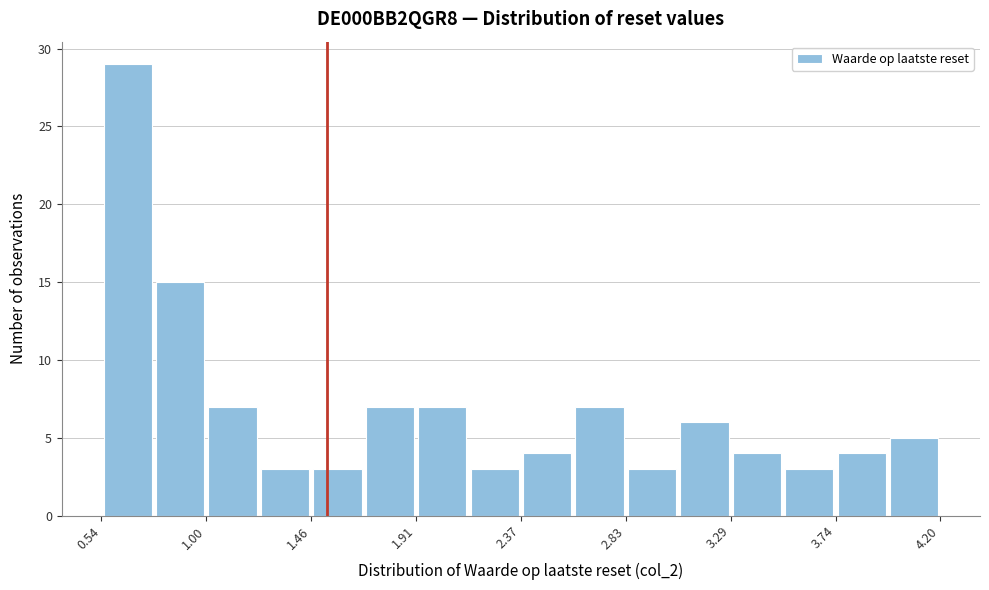

Reading left to right, transcribe this chart: for each bar, give the range it covers on the x-axis and its height. Neither the bar edges nor the heights are printed on the chart, so give them approximately, as read against the axes.

0.55 to 0.75: 29
0.75 to 1.00: 15
1.00 to 1.25: 7
1.25 to 1.45: 3
1.45 to 1.70: 3
1.70 to 1.90: 7
1.90 to 2.15: 7
2.15 to 2.35: 3
2.35 to 2.60: 4
2.60 to 2.85: 7
2.85 to 3.05: 3
3.05 to 3.30: 6
3.30 to 3.50: 4
3.50 to 3.75: 3
3.75 to 3.95: 4
3.95 to 4.20: 5